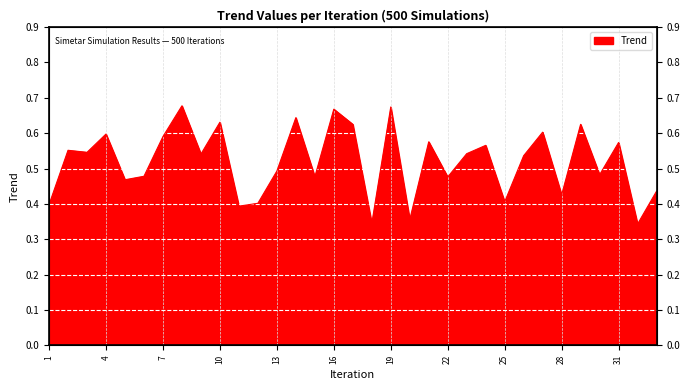

Rank the categories by value from lowest to highest.

32, 18, 20, 11, 1, 12, 25, 28, 33, 5, 22, 15, 6, 30, 13, 26, 9, 23, 3, 2, 24, 31, 21, 7, 4, 27, 17, 29, 10, 14, 16, 19, 8